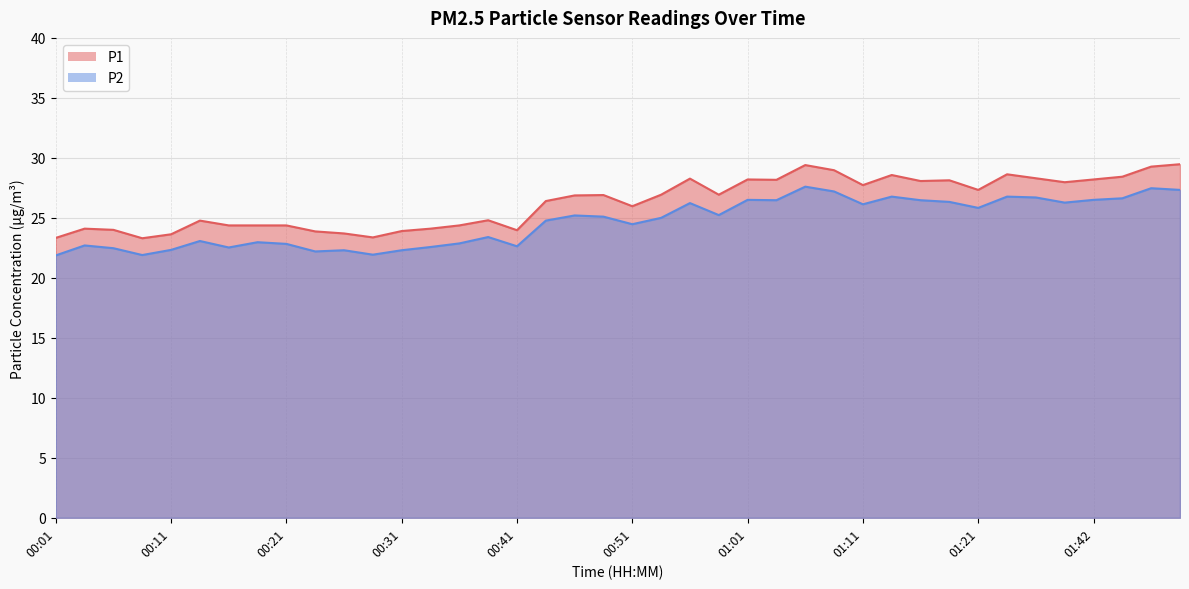

Which category has the highest value in the P1 series?

01:50